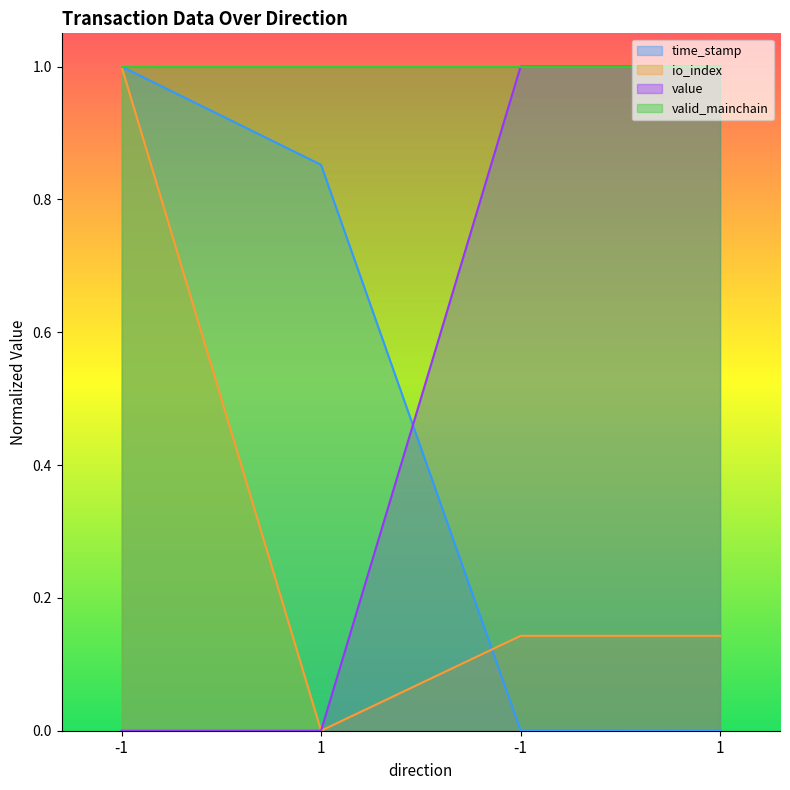

What is the difference between the second highest and minimum values in the time_stamp series?

0.9